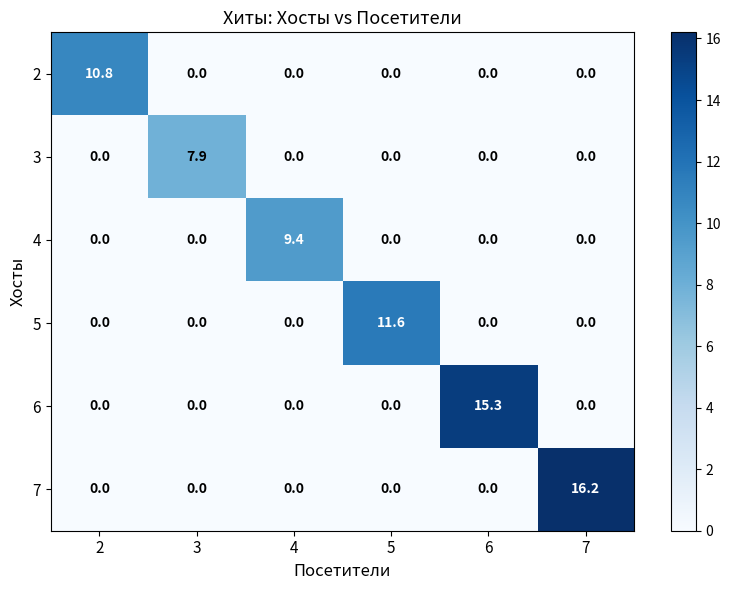

How many data points does each series have?

6